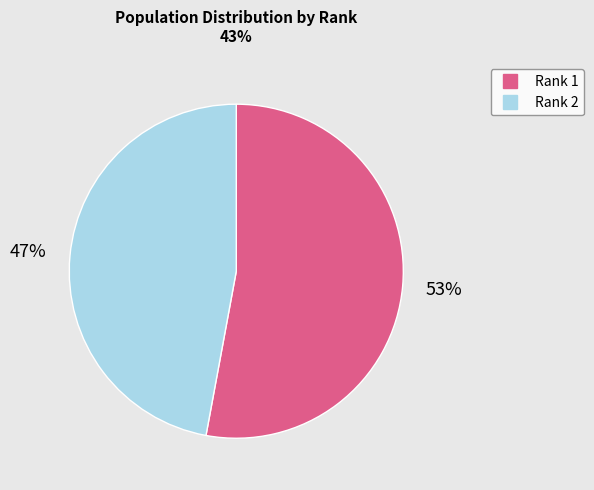

To the nearest percent, what is the average slice percentage?

50%